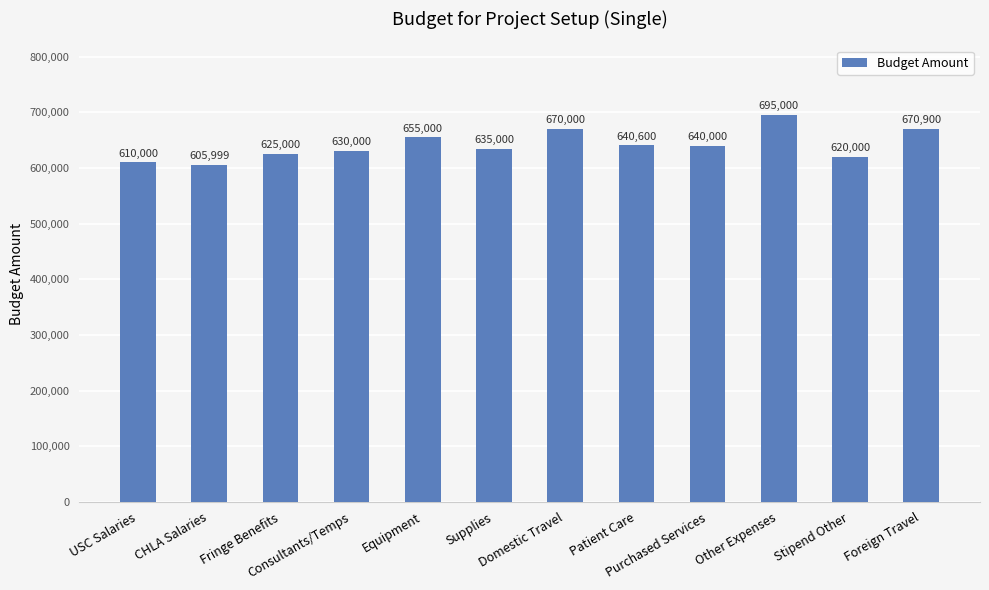

What is the difference between the maximum and minimum values?

89001